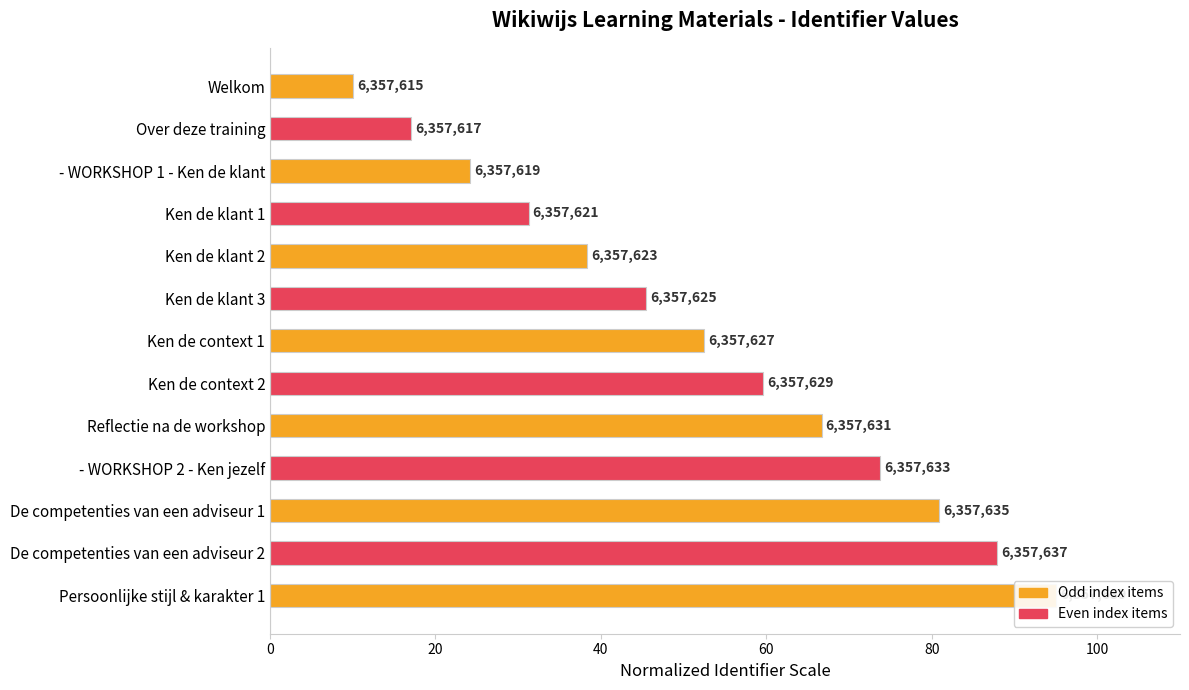

What is the change in value from Welkom to Ken de klant 2?

+28.3